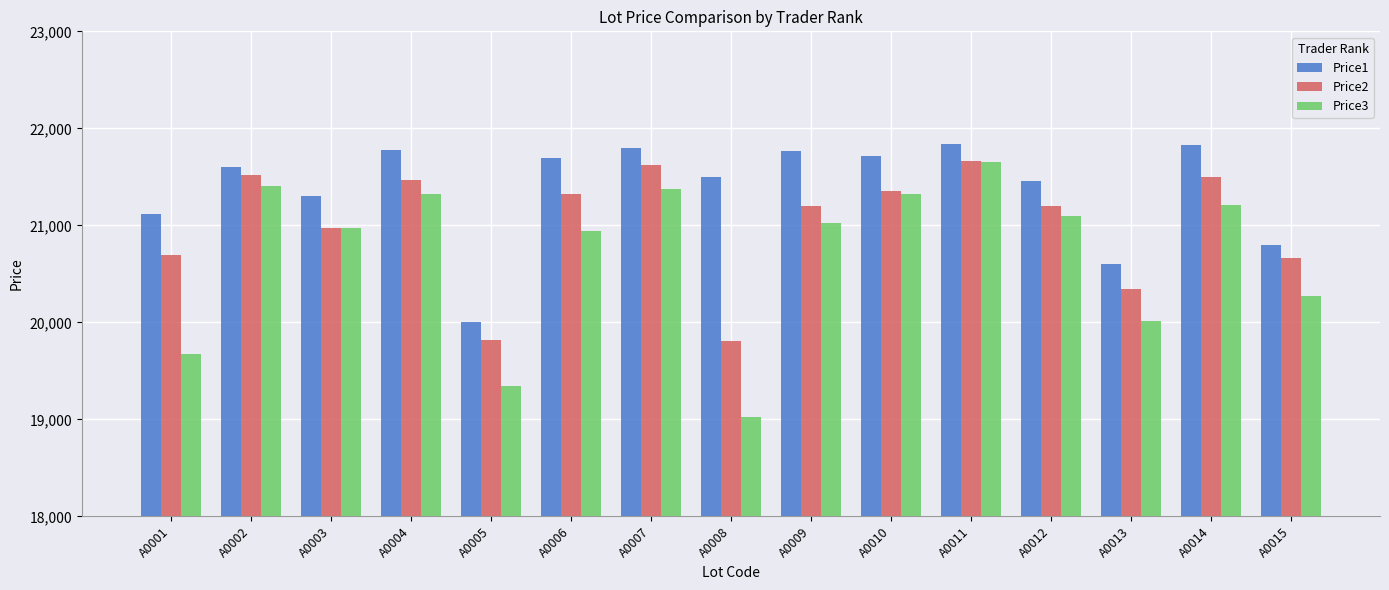

Count the number of data series in this chart.

3